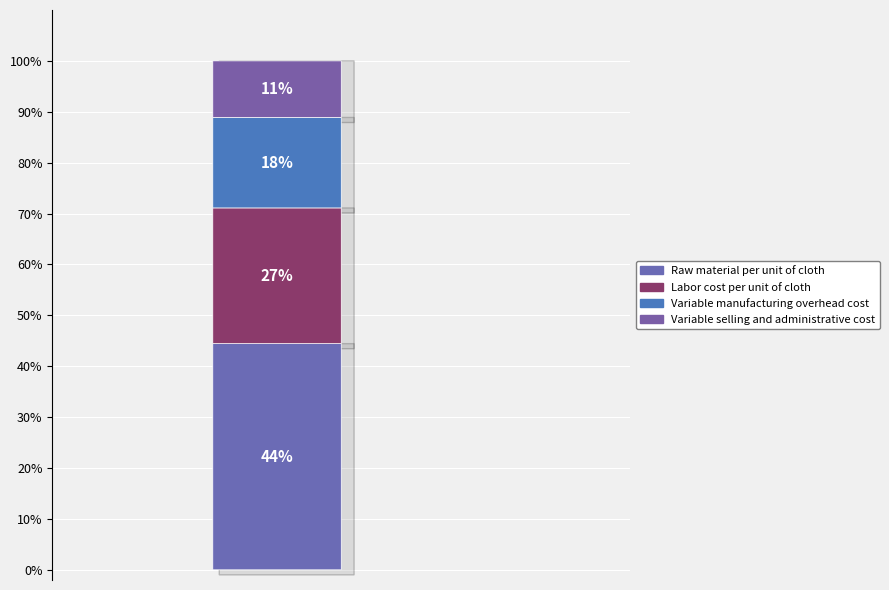

Approximately how many times larger is the value at Variable selling and administrative cost compared to Variable manufacturing overhead cost?

0.6